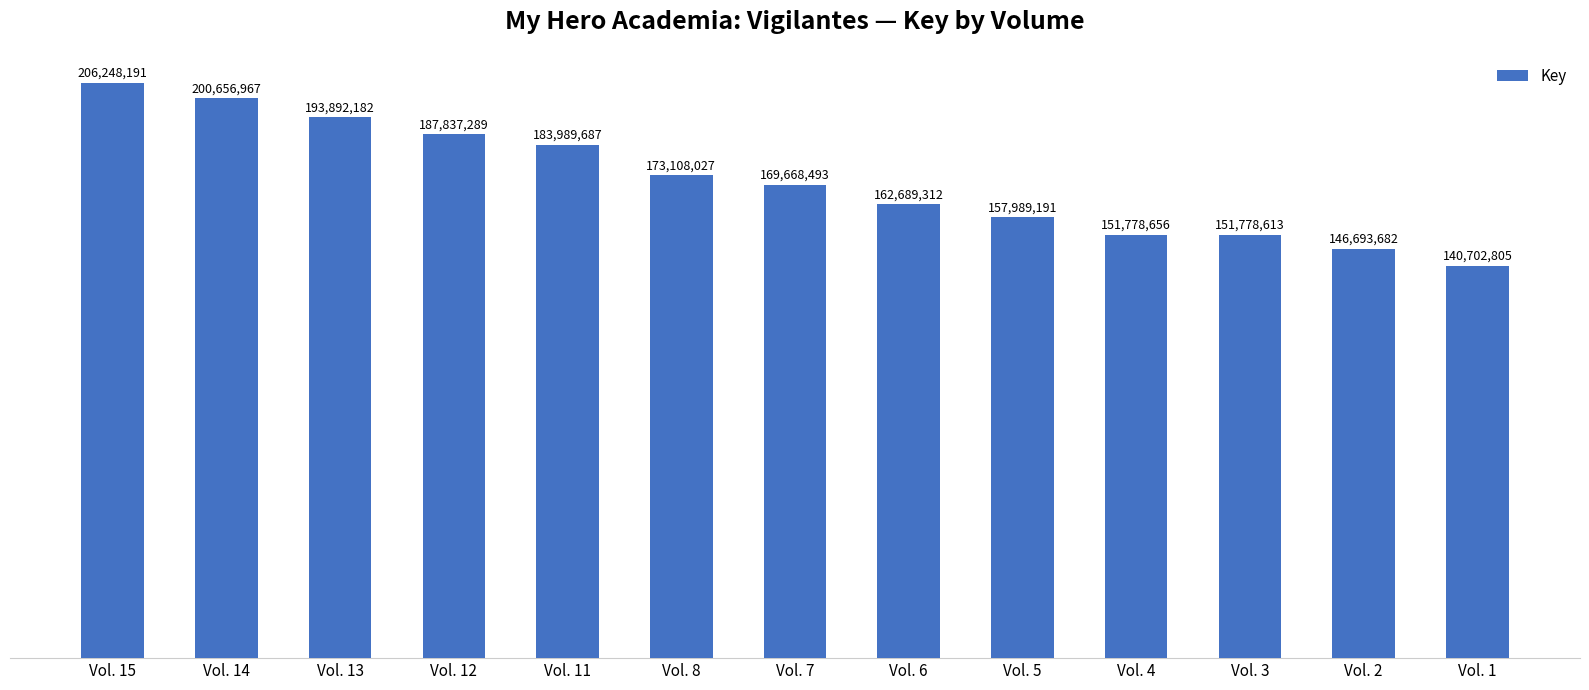

Are the bars horizontal?

No